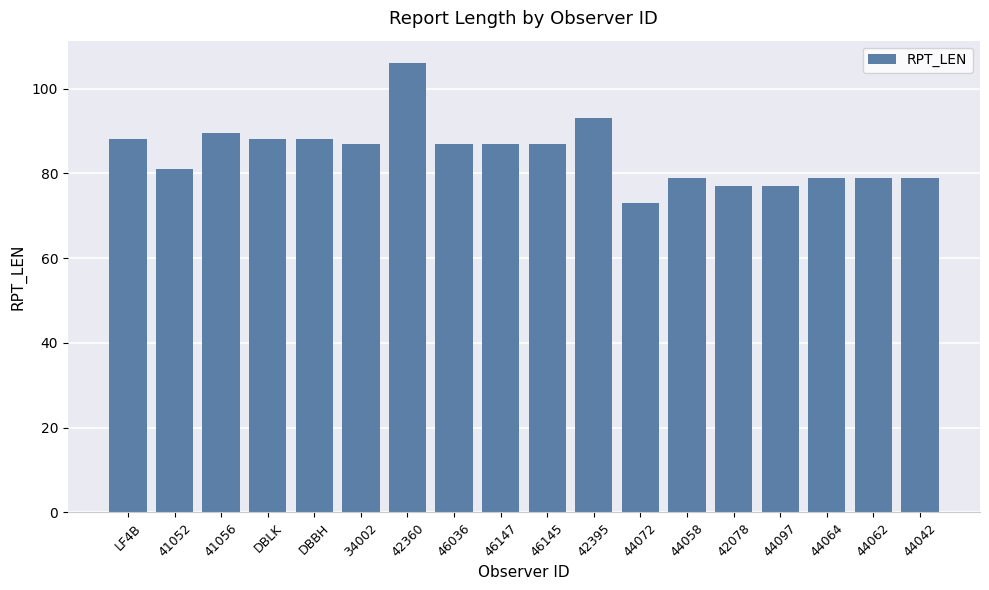

What is the maximum value shown in the chart?

106.0